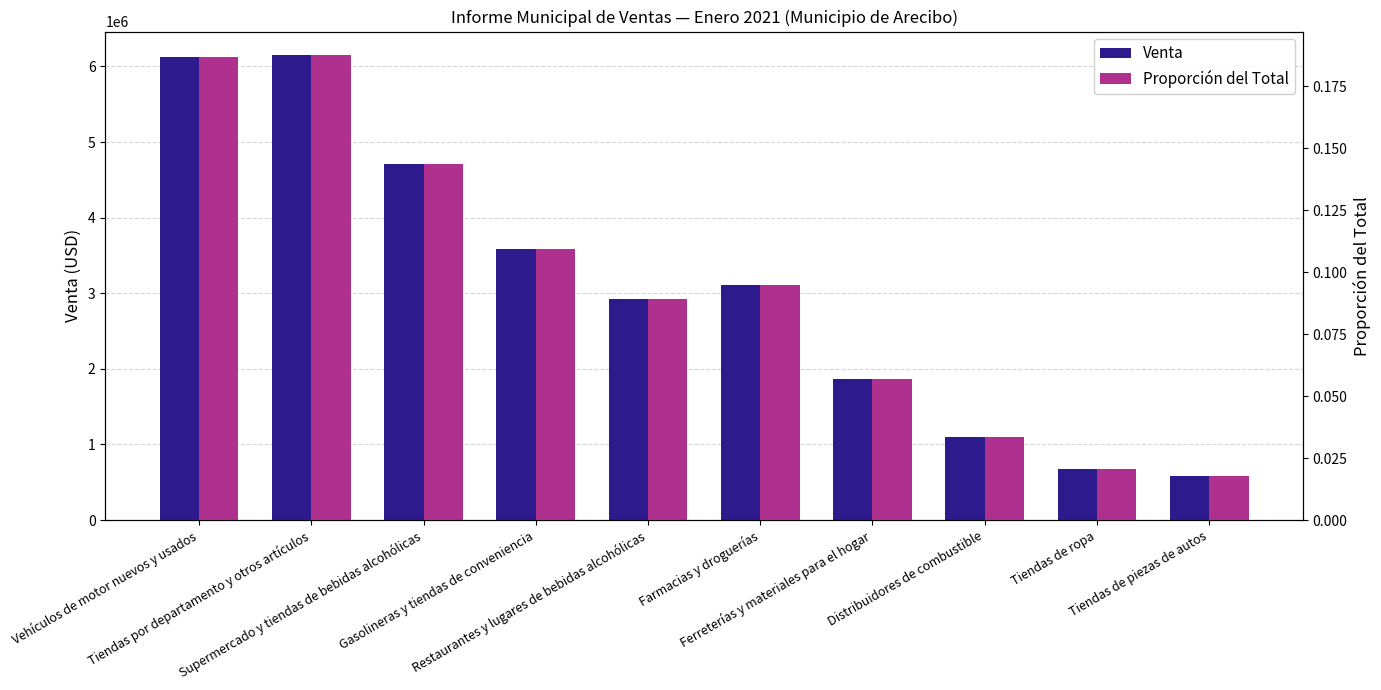

What are all the series names shown in the legend?

Venta, Proporción del Total